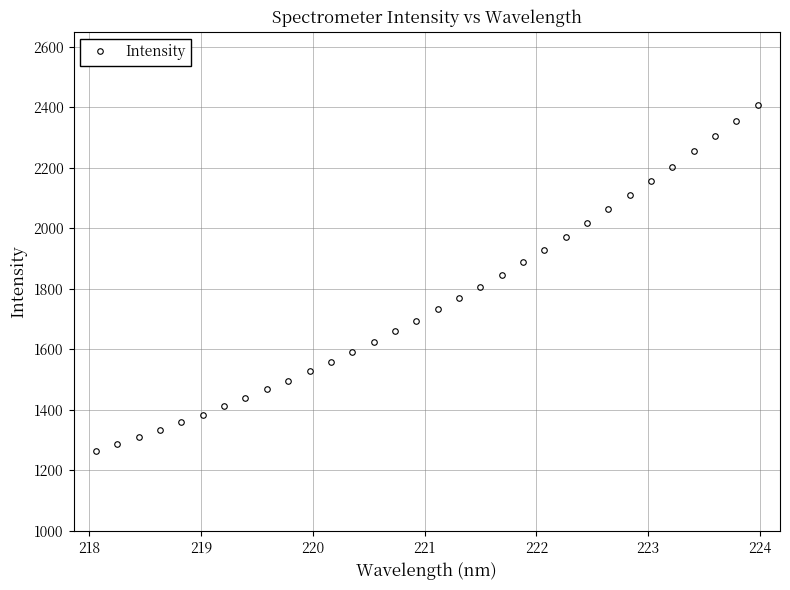

What is the difference between the maximum and second lowest values?

1122.2